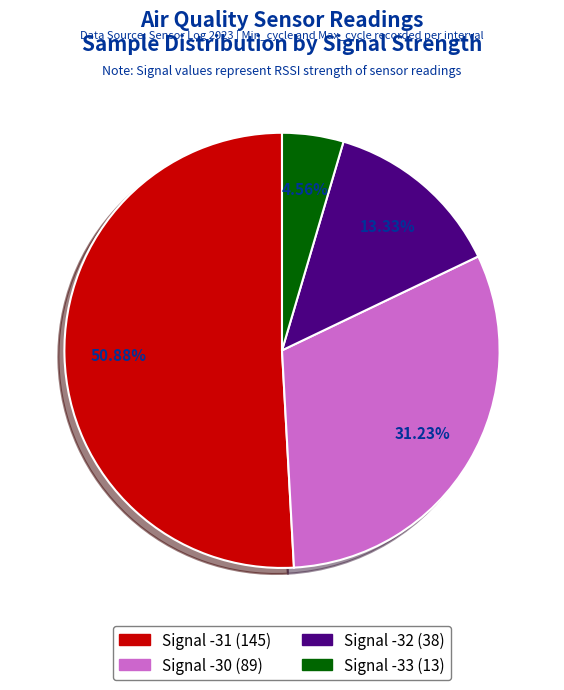

Which category has the smallest portion of the pie?

Signal -33 (13)